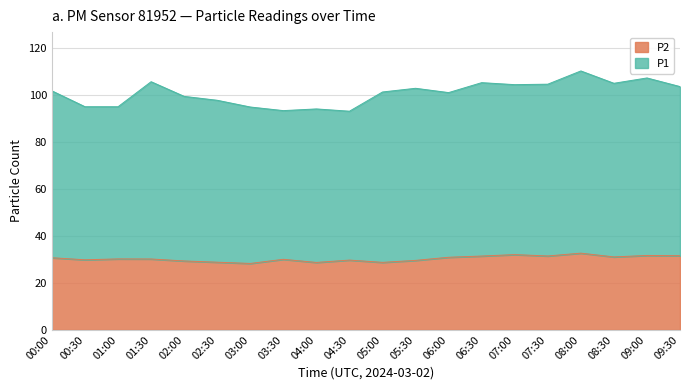

Does the chart display data point markers on the line(s)?

No